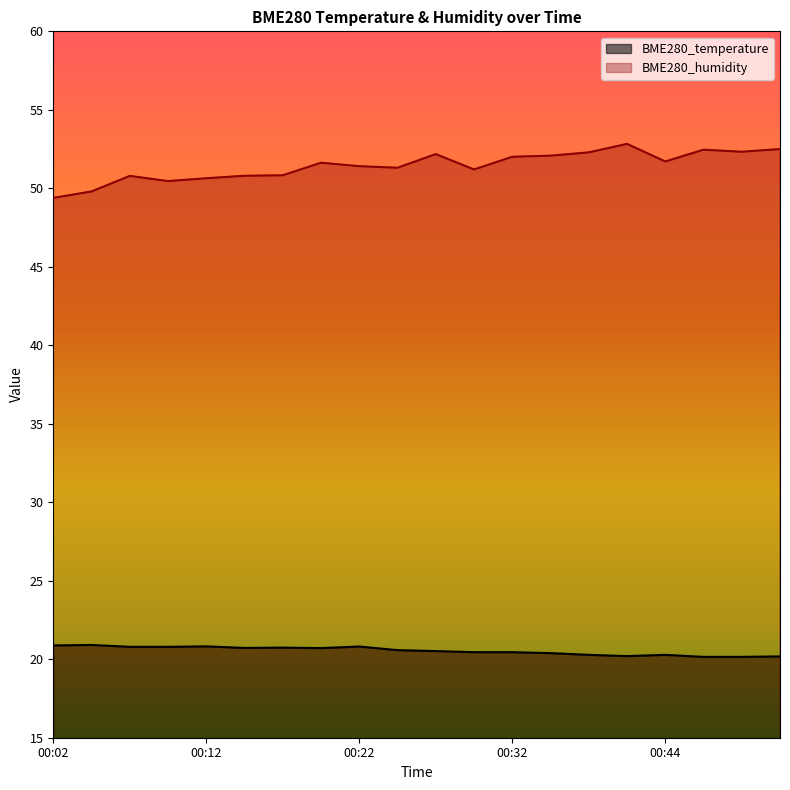

What is the difference between the maximum and minimum values in the BME280_humidity series?

3.4